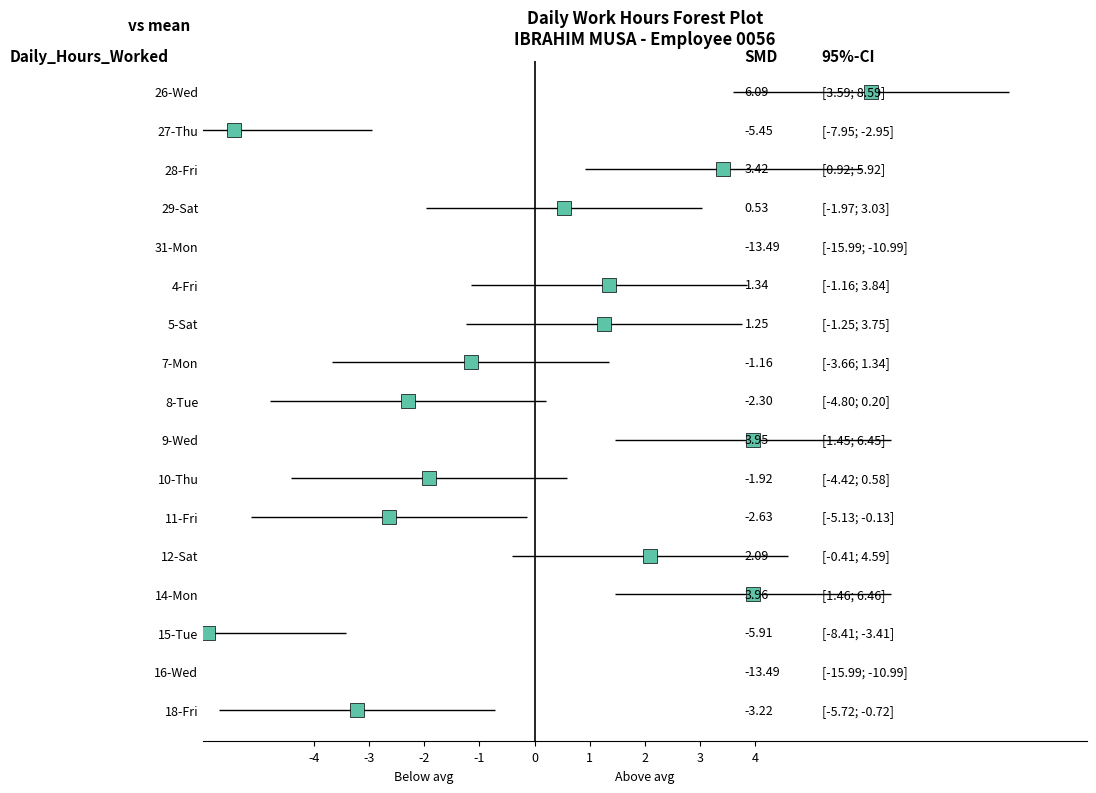

List the labels in order of value, smallest first.

31-Mon, 16-Wed, 15-Tue, 27-Thu, 18-Fri, 11-Fri, 8-Tue, 10-Thu, 7-Mon, 29-Sat, 5-Sat, 4-Fri, 12-Sat, 28-Fri, 9-Wed, 14-Mon, 26-Wed